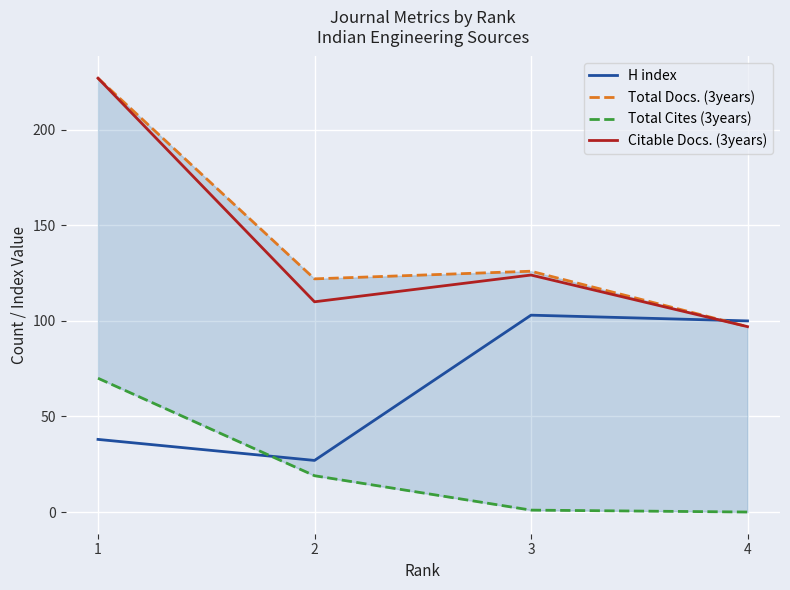

True or false: Citable Docs. (3years) and Total Docs. (3years) cross at least once.

False